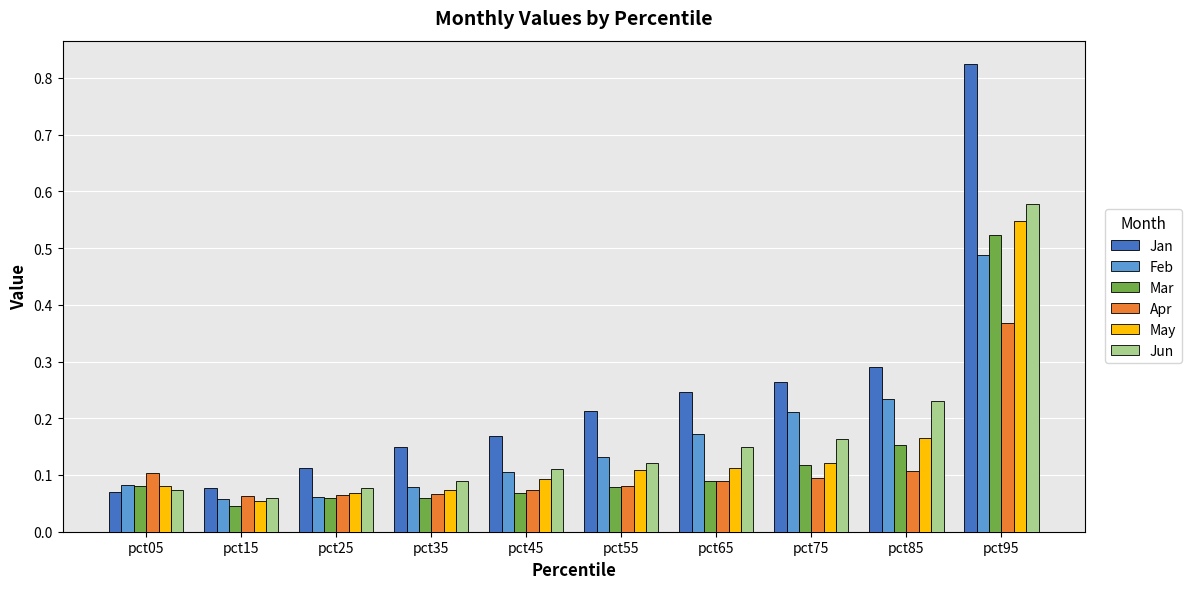

Where is Mar nearest to the value 0?

pct15